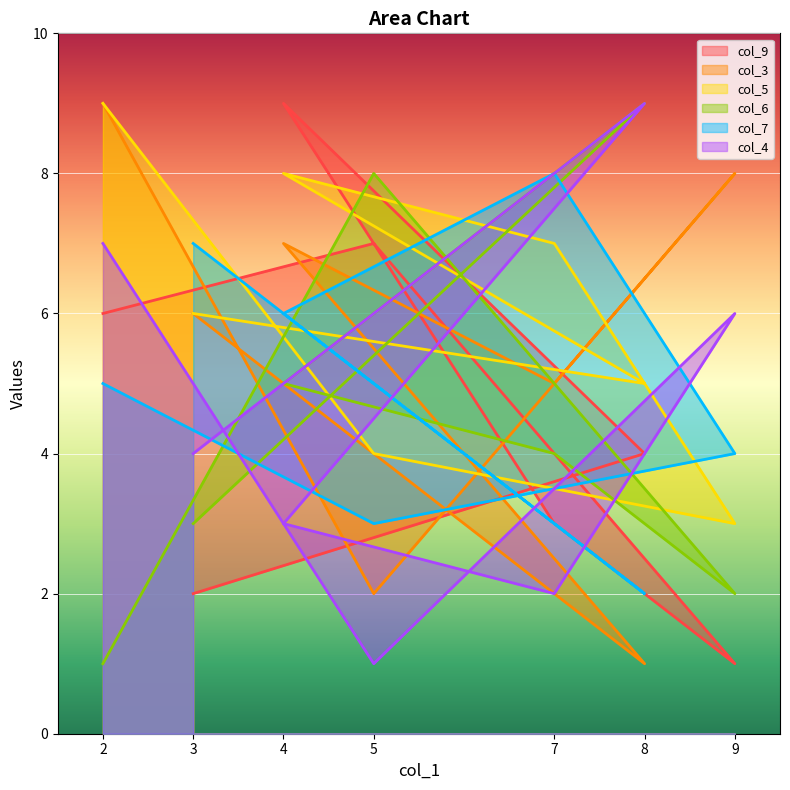

What is the maximum value shown in the chart?

9